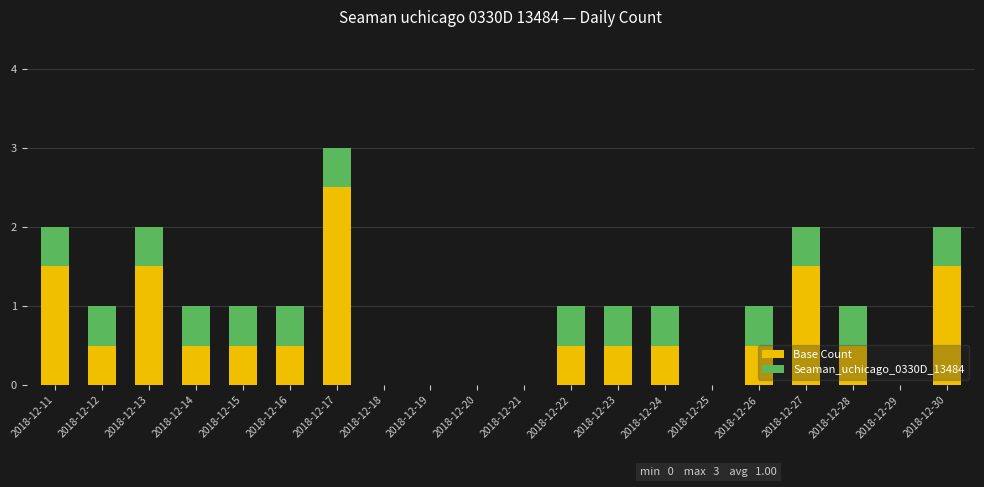

What is the highest value of the Base Count series?

2.5